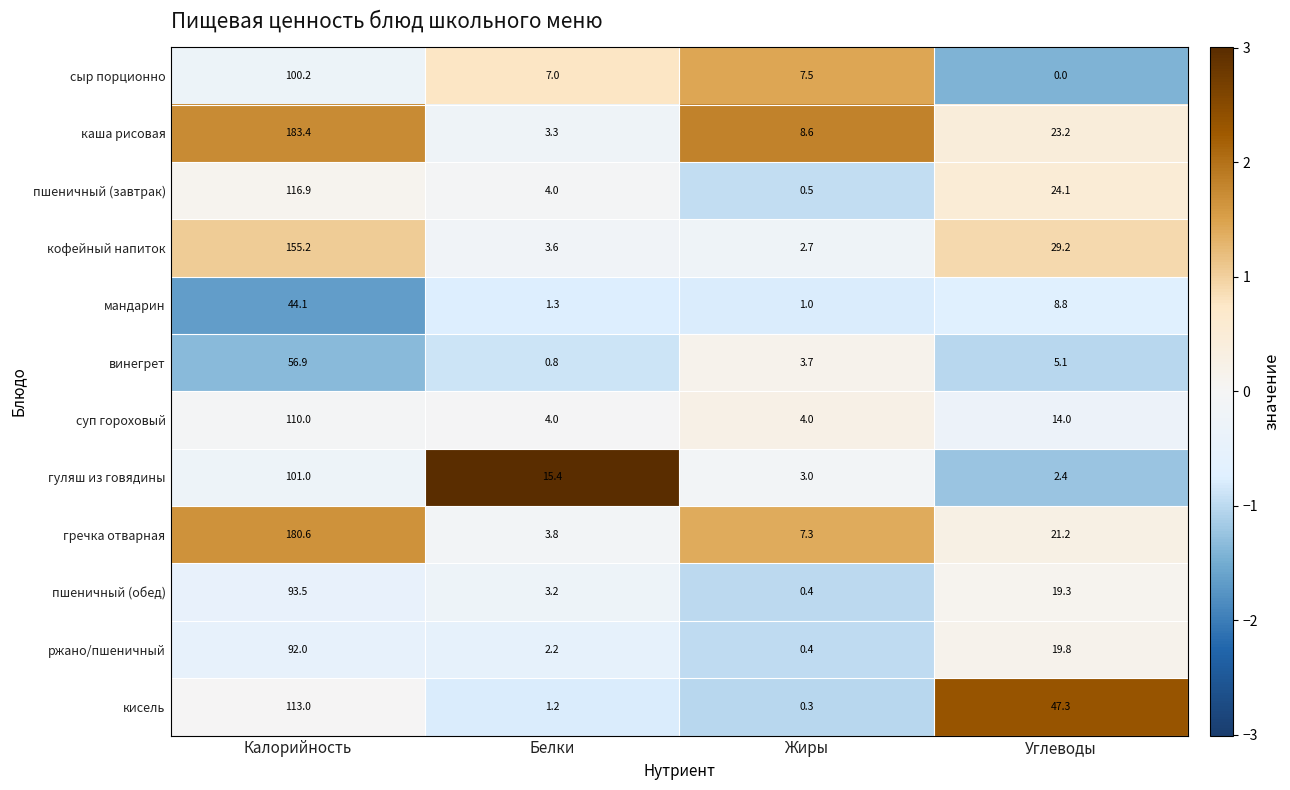

What is the maximum value for пшеничный (обед)?

93.5